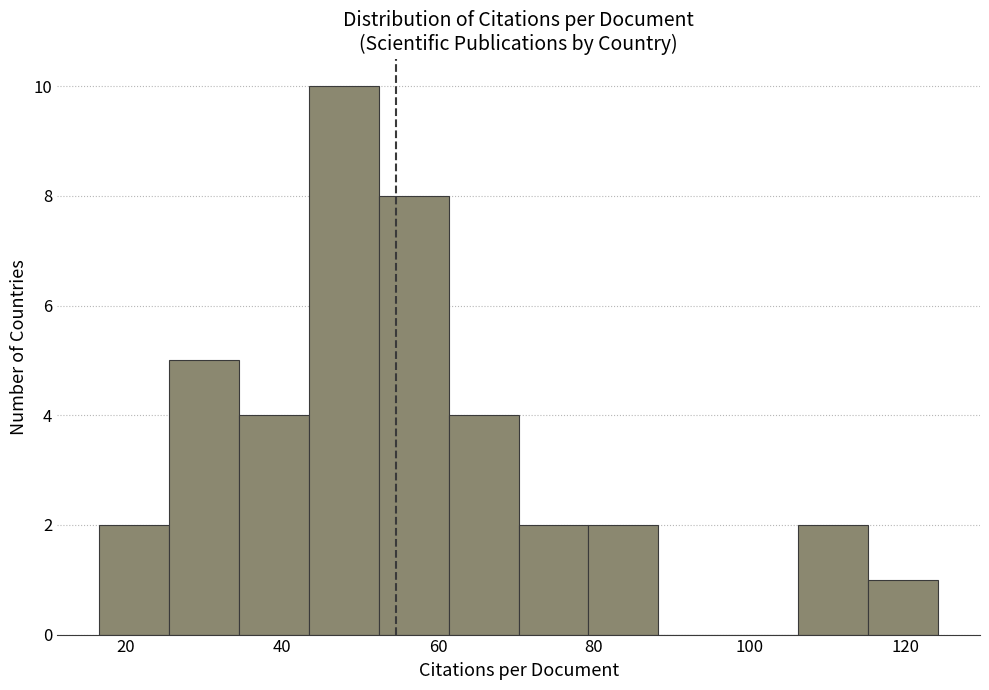

Over which range of the x-axis is the bar tallest?

44 to 52